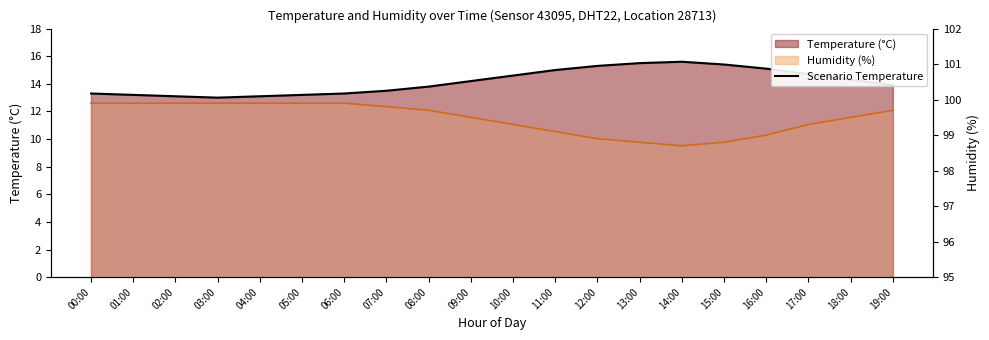

What is the minimum value shown in the chart?

13.0